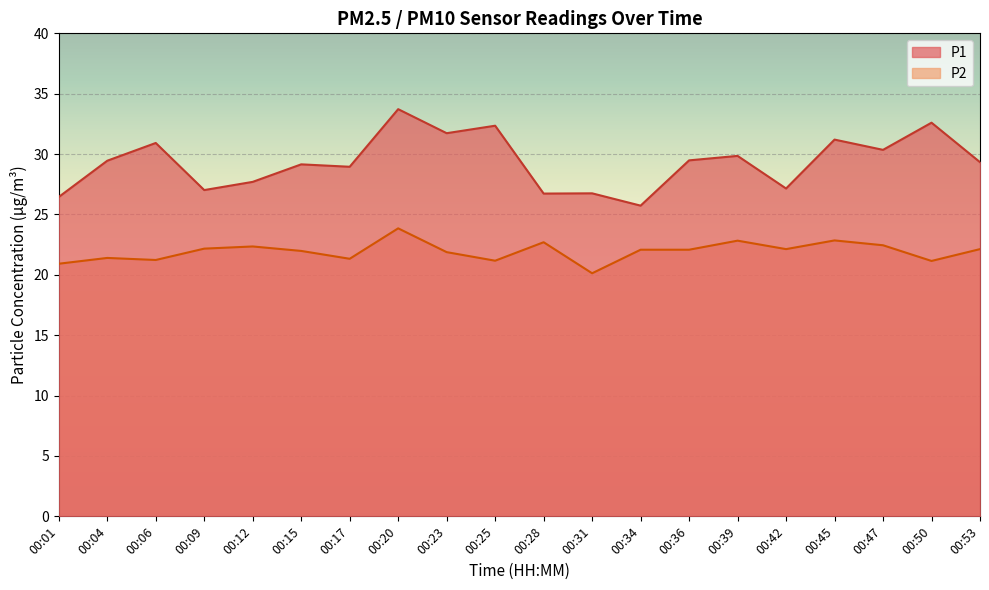

What are all the series names shown in the legend?

P1, P2